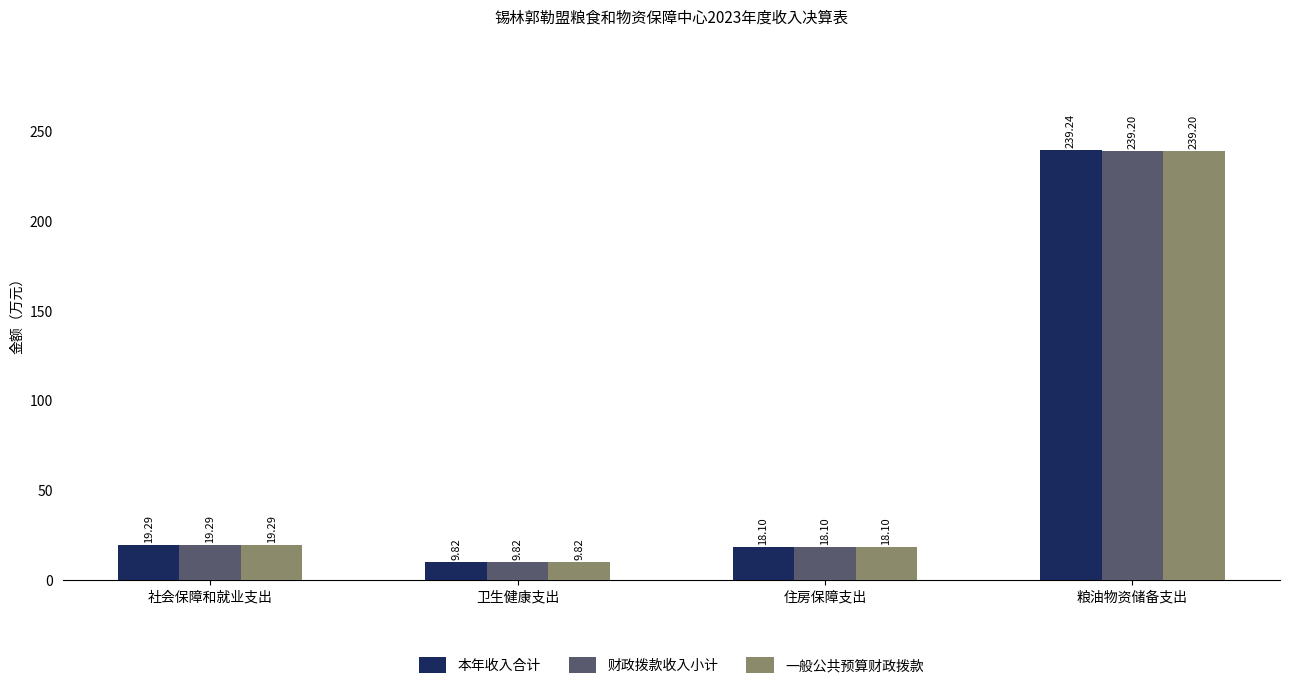

At how many categories does at least one series exceed 85?

1